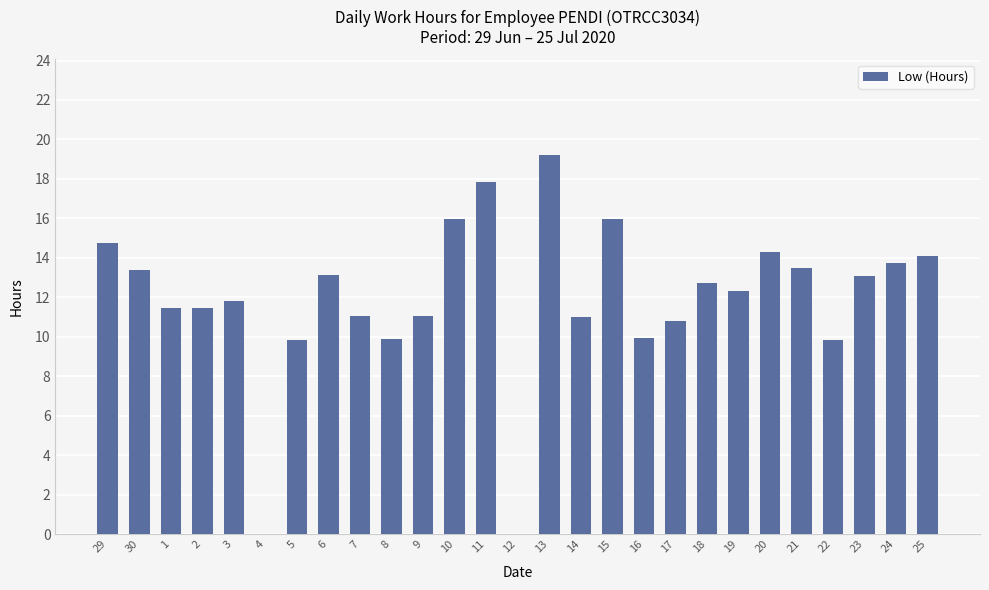

What is the sum of all values?

322.2